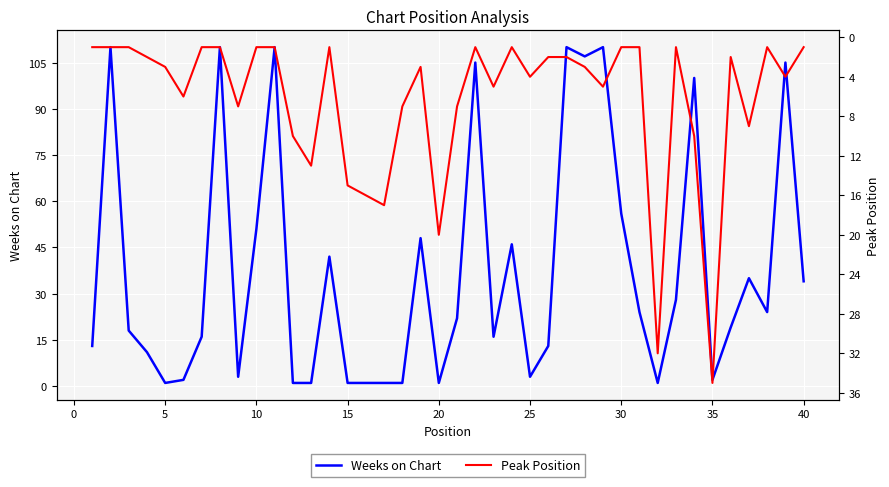

True or false: Weeks on Chart has a value of 1 at 20.

True